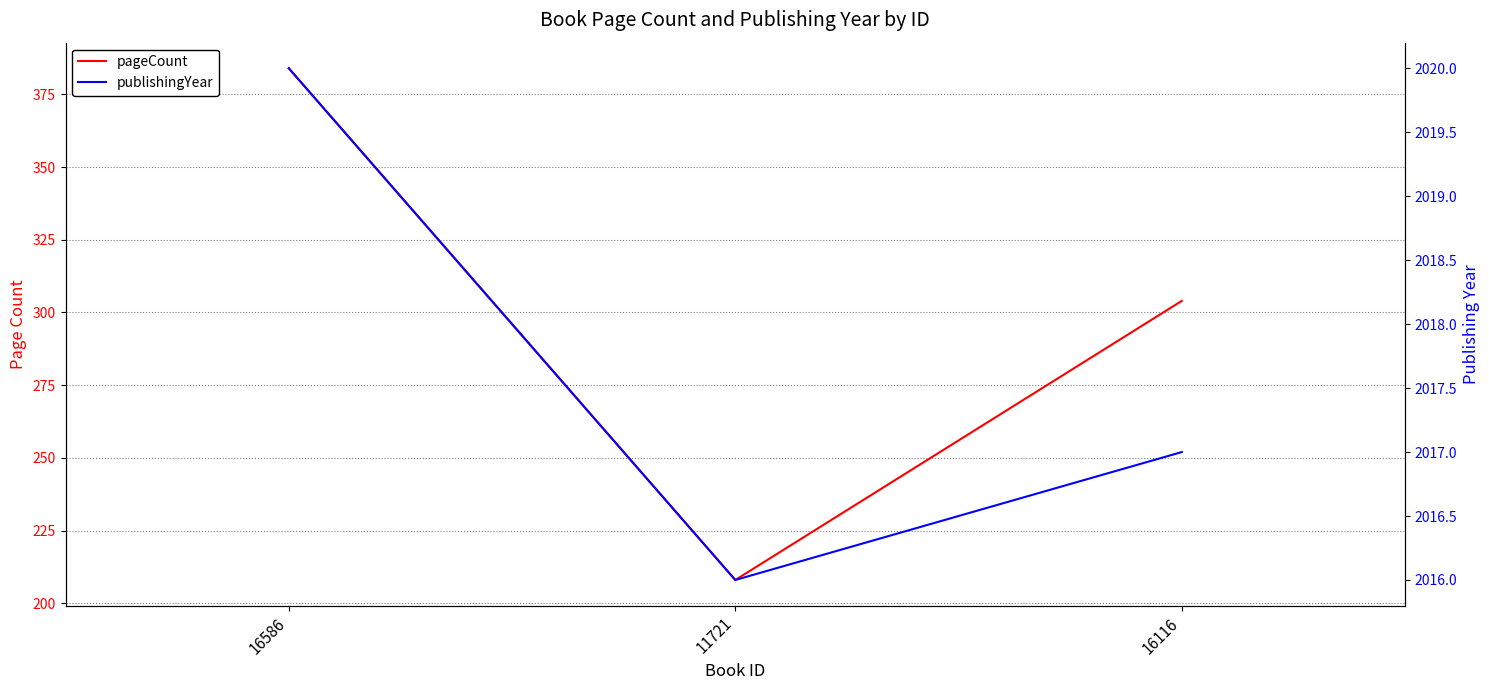

Count the number of data series in this chart.

2